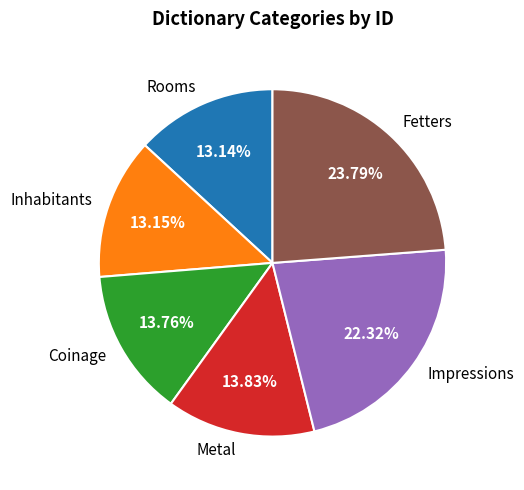

Which category has the biggest portion of the pie?

Fetters